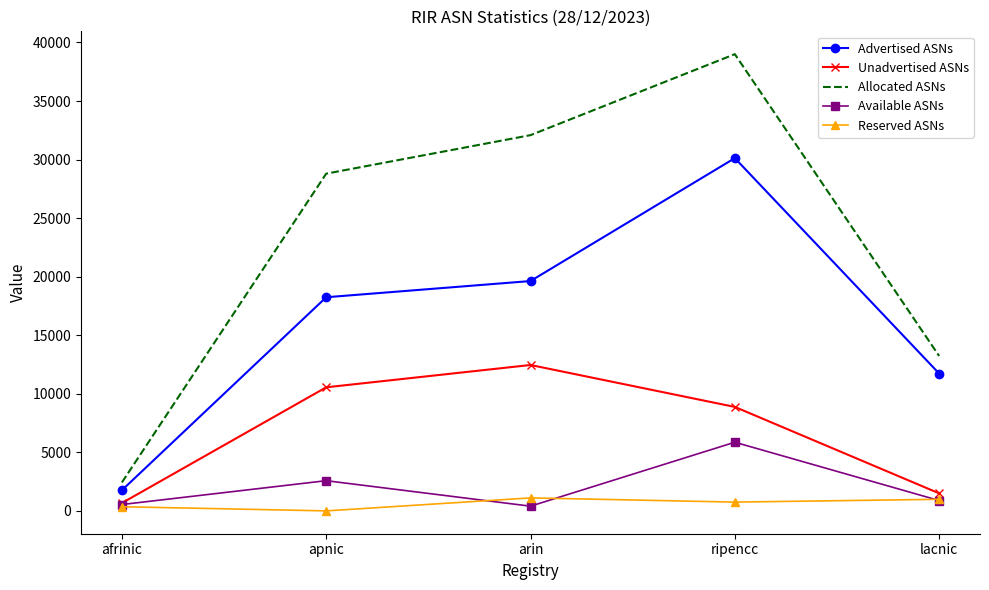

What is the difference between the maximum and minimum values in the Unadvertised ASNs series?

11791